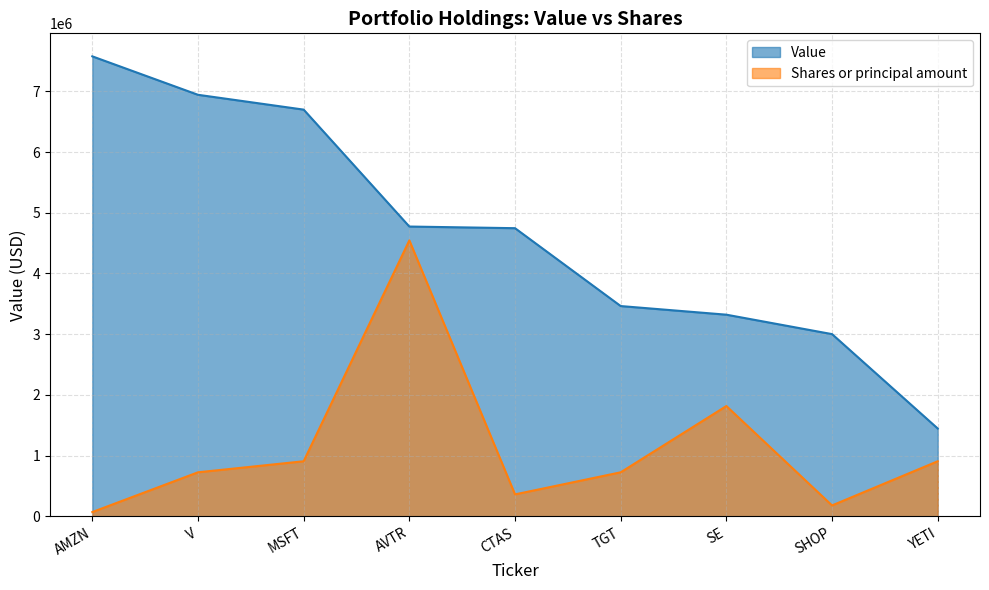

What is the difference between the second highest and second lowest values in the Shares or principal amount series?

1636200